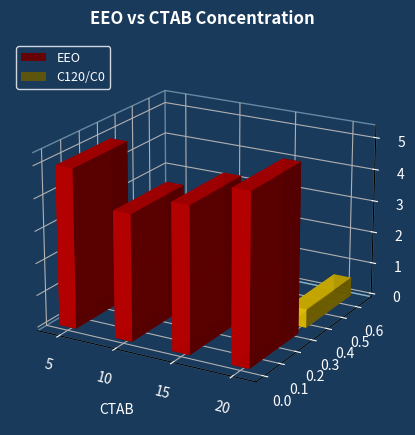

What is the average value?

4.7